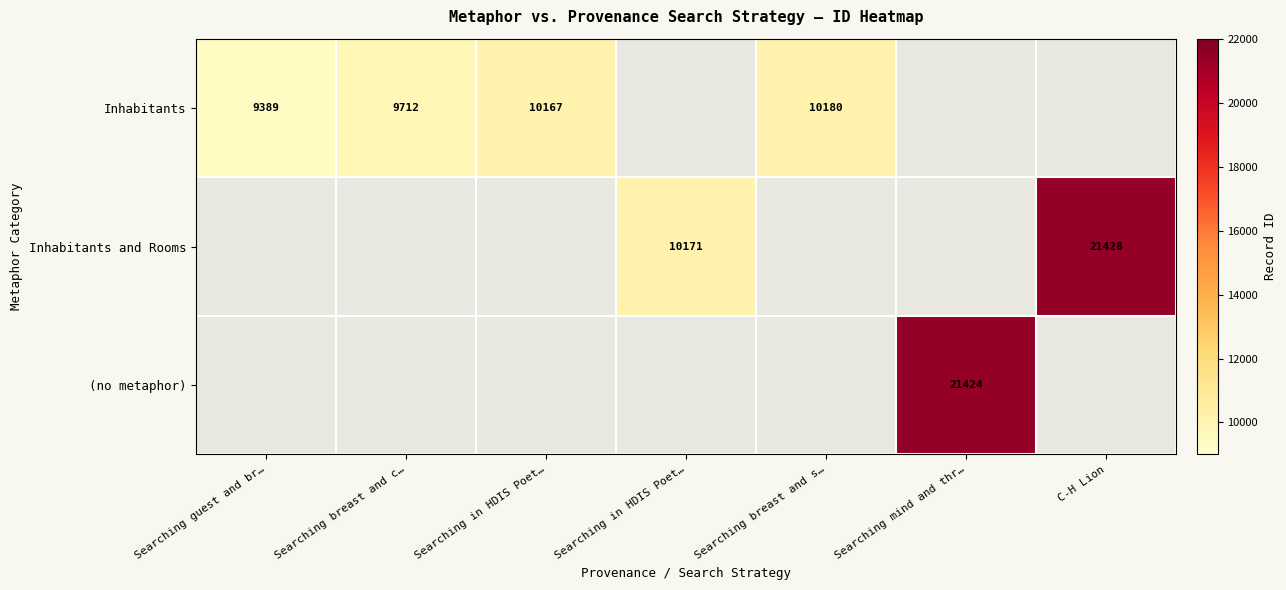

What is the difference between the highest and lowest values at Searching guest and br…?

9389